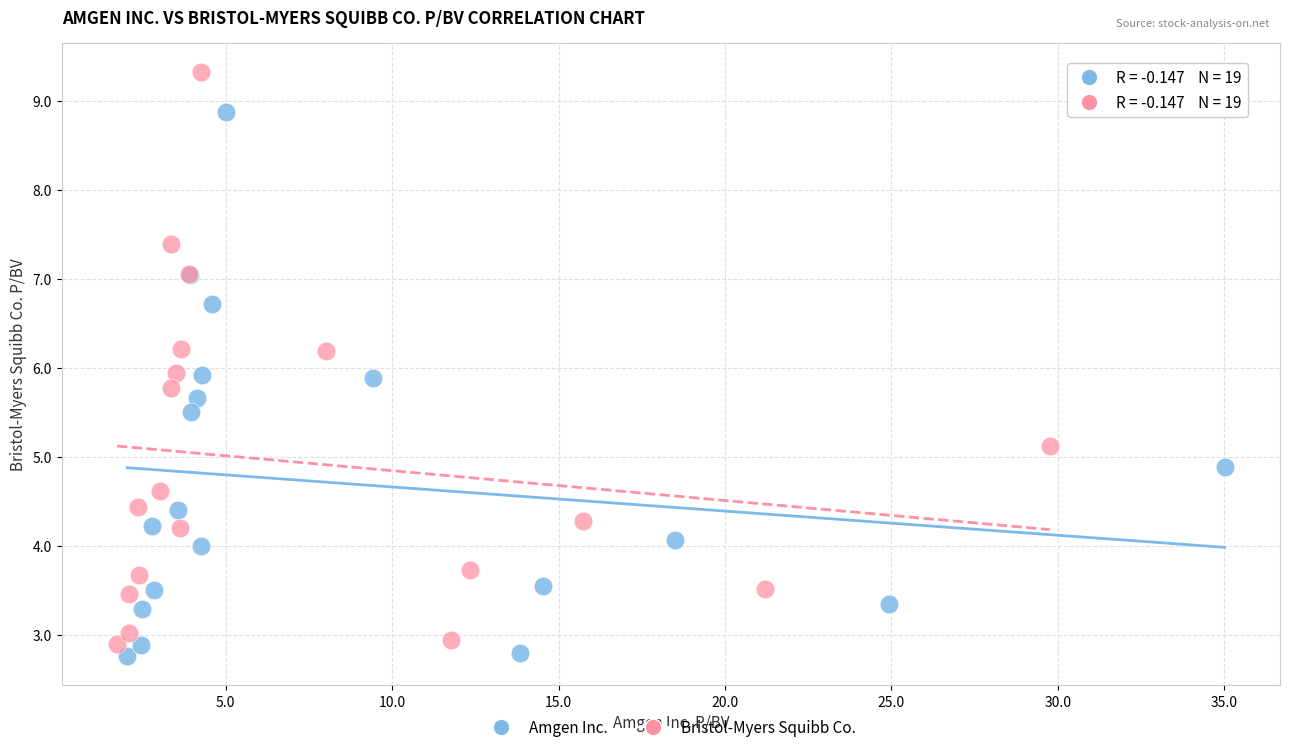

Which series has the largest Y range (max minus min)?

Bristol-Myers Squibb Co.